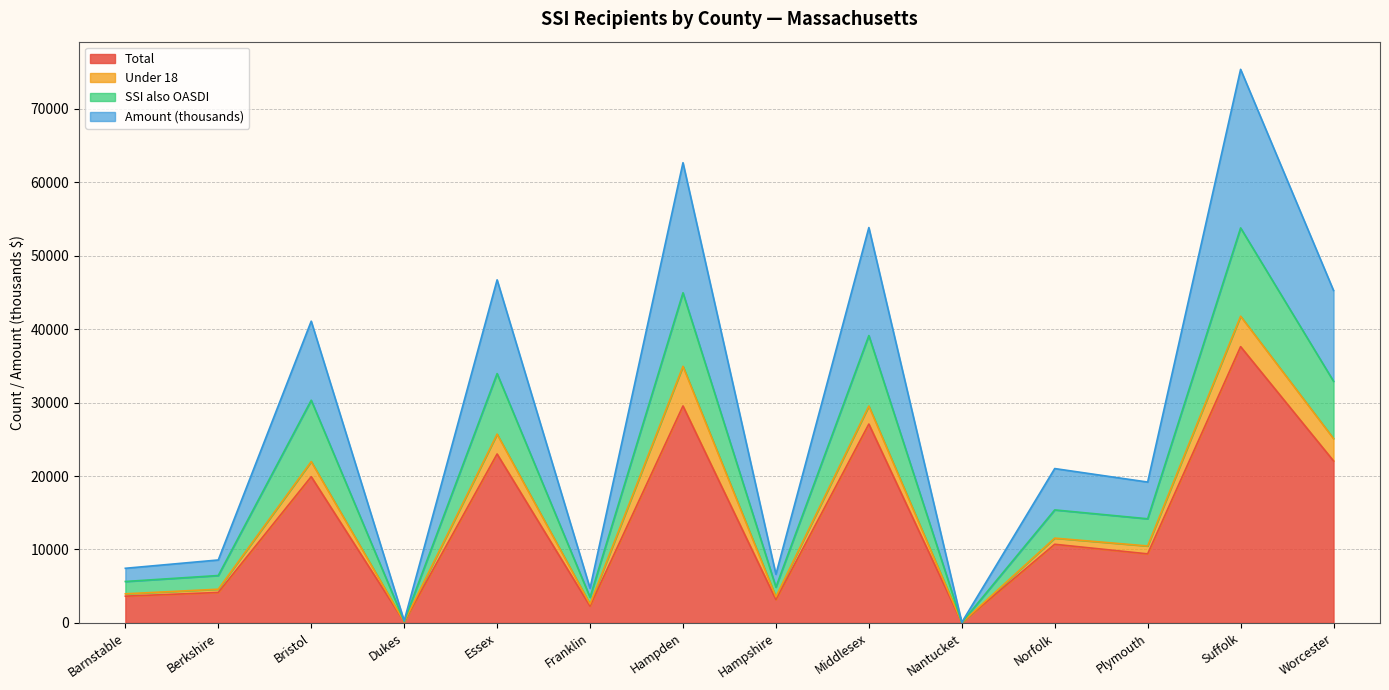

The SSI also OASDI series shows 15 at Nantucket. True or false?

False